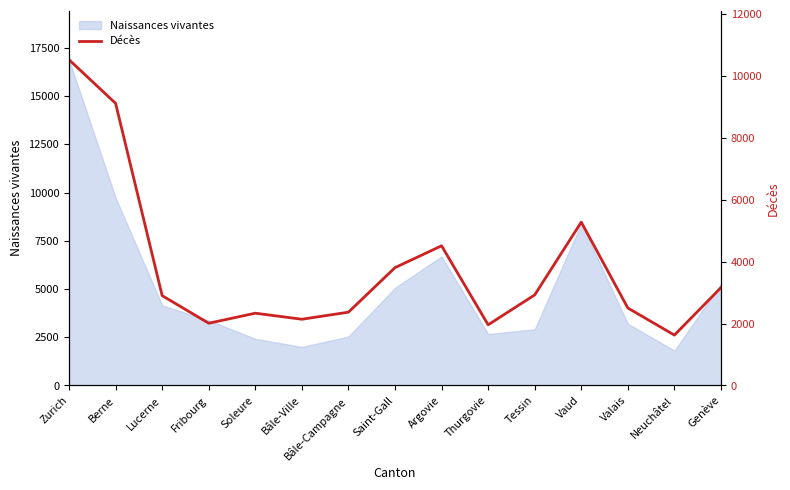

True or false: Naissances vivantes has a value of 2908 at Tessin.

True